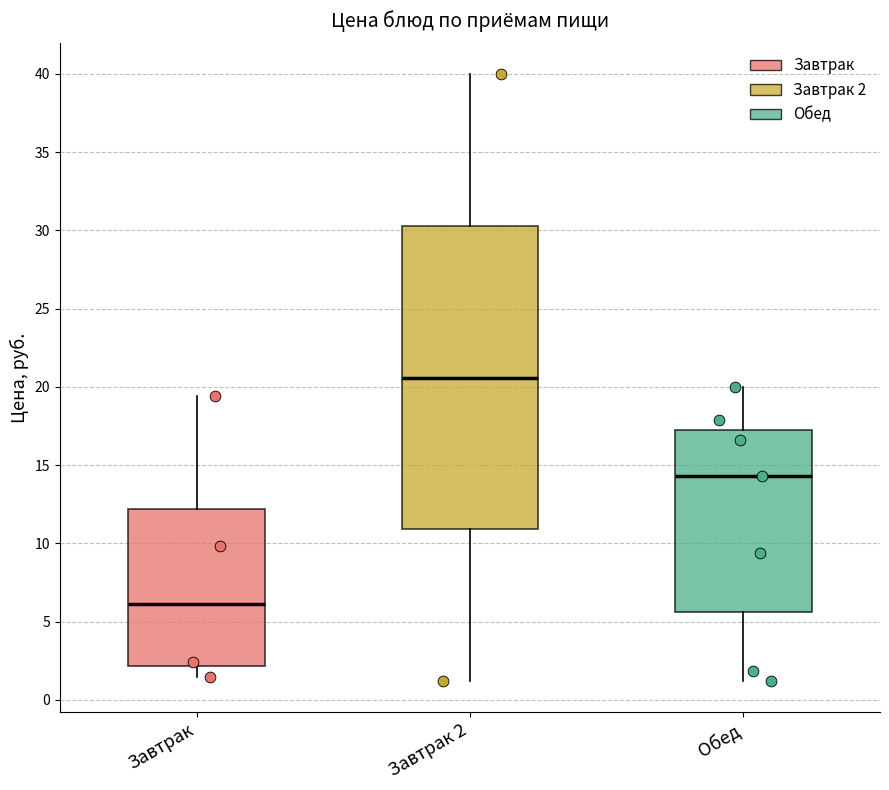

Reading left to right, read every box against the y-axis: the position of its median line, the range the box covers, and the ends of its whiskers. The values are not printed on the chart, so give them approximately, as read against the axis.

Завтрак: median 6.0, box 2.0 to 12.0, whiskers 1.5 to 19.5
Завтрак 2: median 20.5, box 11.0 to 30.5, whiskers 1.0 to 40.0
Обед: median 14.5, box 5.5 to 17.0, whiskers 1.0 to 20.0